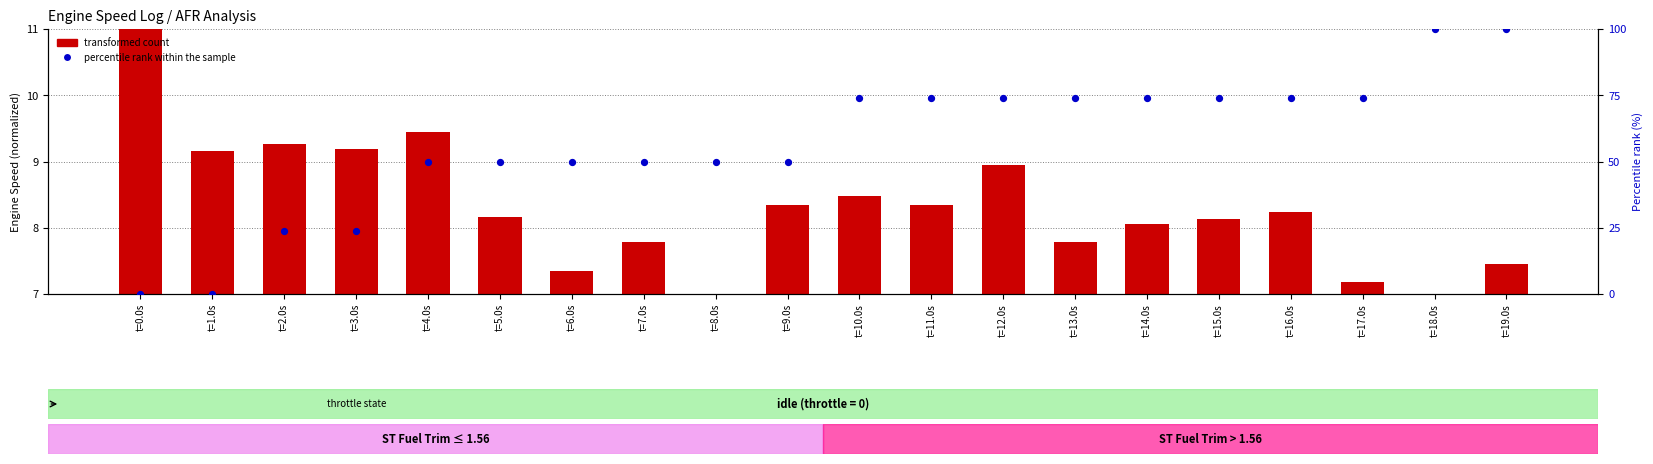

What are all the series names shown in the legend?

transformed count, percentile rank within the sample